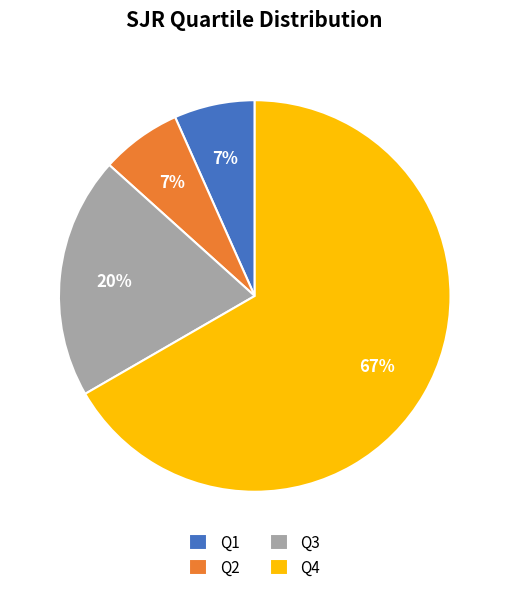

Which has a higher value, Q3 or Q2?

Q3